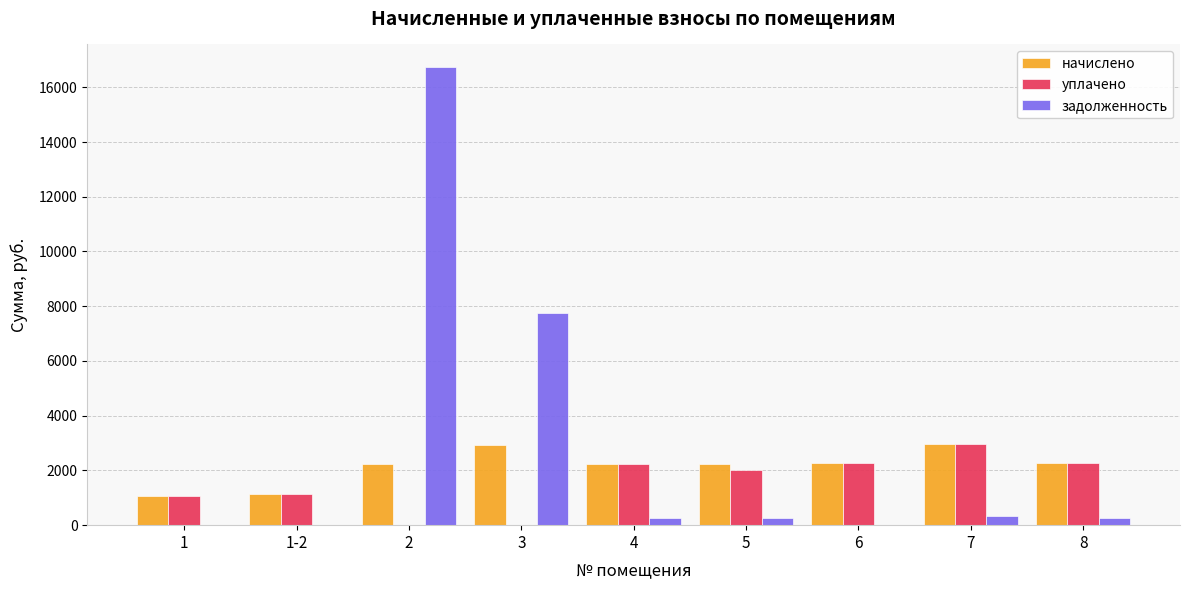

What is the sum of all уплачено values?

13938.0